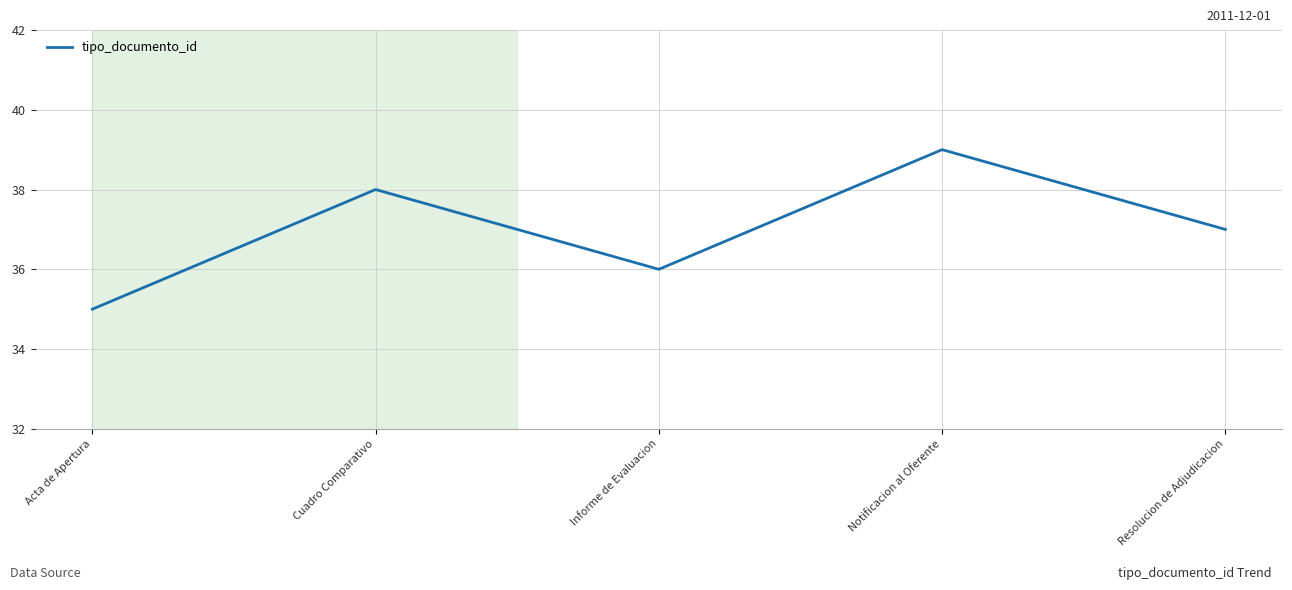

Does the chart display data point markers on the line(s)?

No